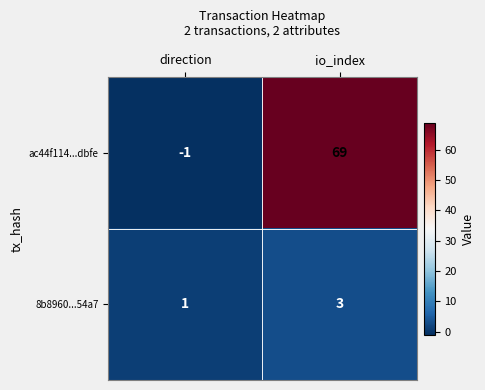

Between direction and io_index, which series saw the biggest shift?

ac44f114...dbfe